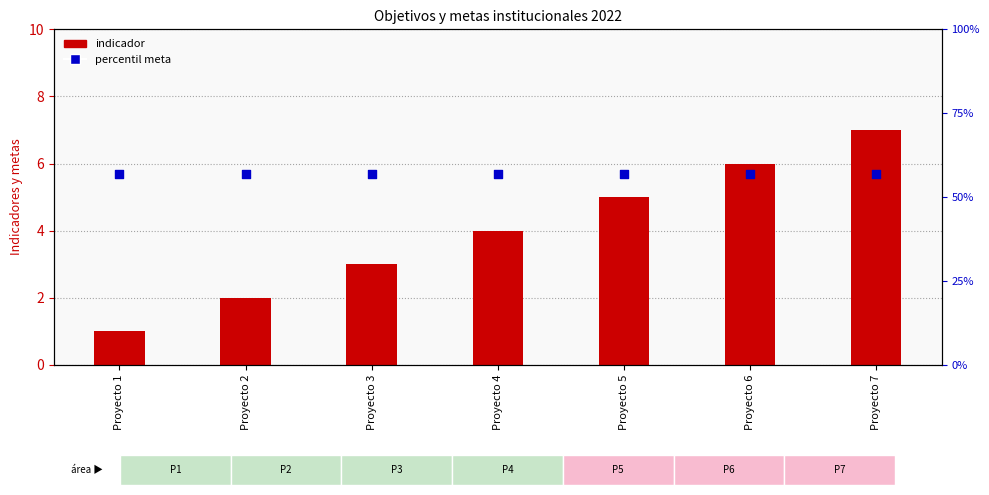

Is the value of Indicador at Proyecto 4 greater than the value of Percentil meta at Proyecto 6?

No